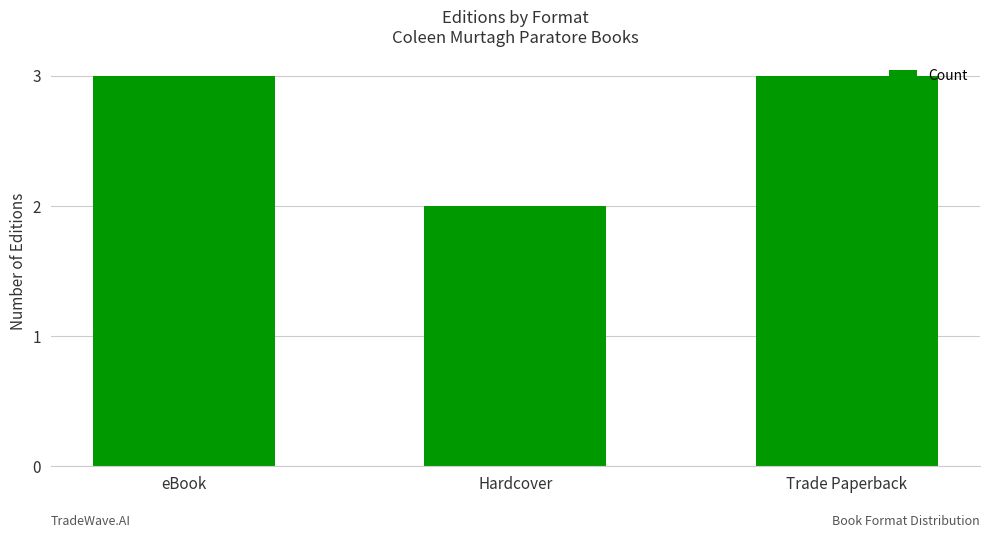

Count the number of categories in the chart.

3